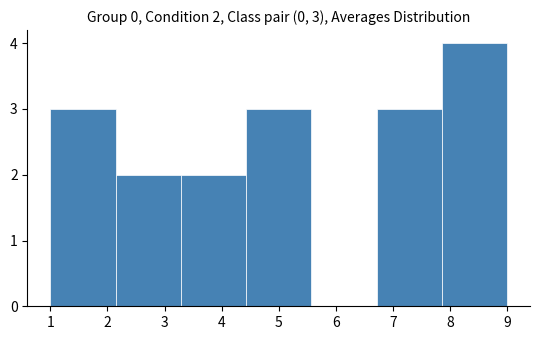

Which range on the x-axis has the tallest bar?

7.9 to 9.0